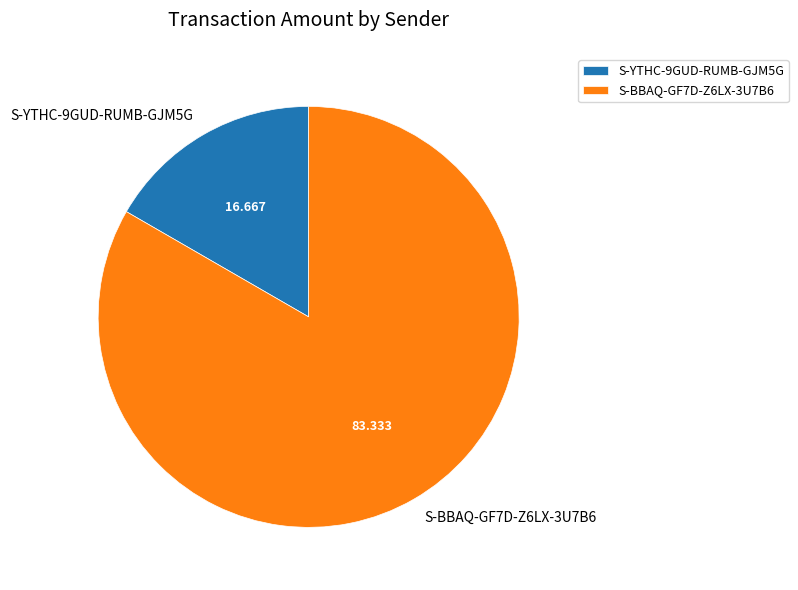

Do S-BBAQ-GF7D-Z6LX-3U7B6 and S-YTHC-9GUD-RUMB-GJM5G together represent more than half of the pie?

Yes